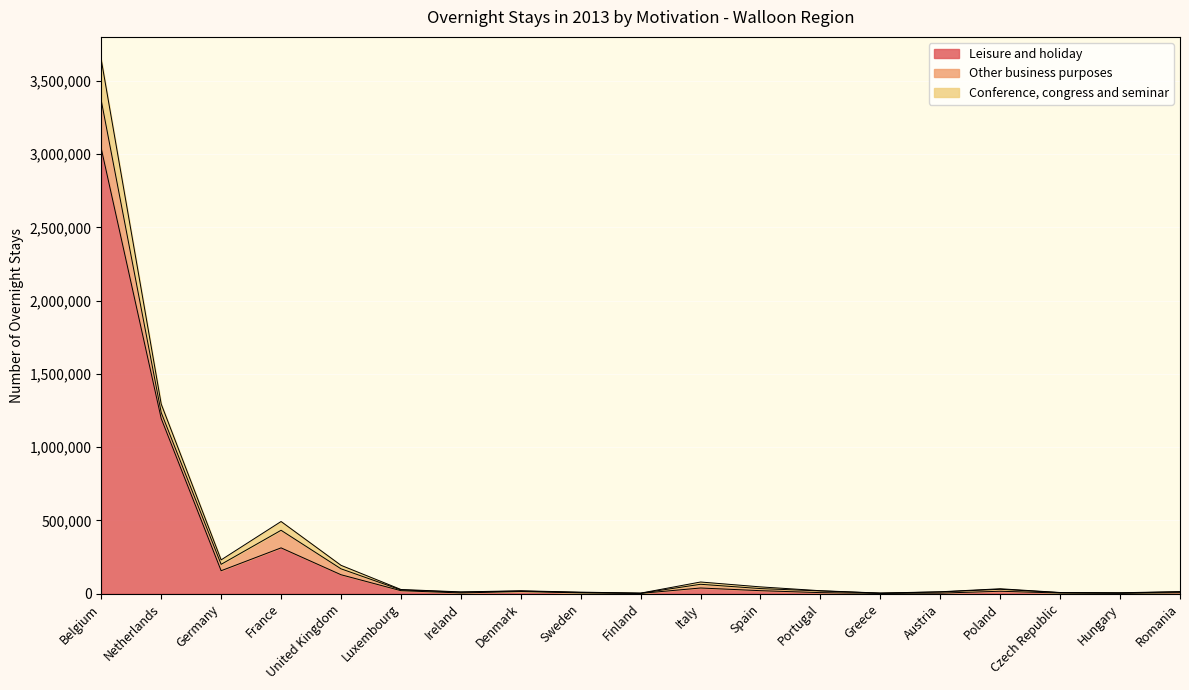

What position from the right is Belgium?

19